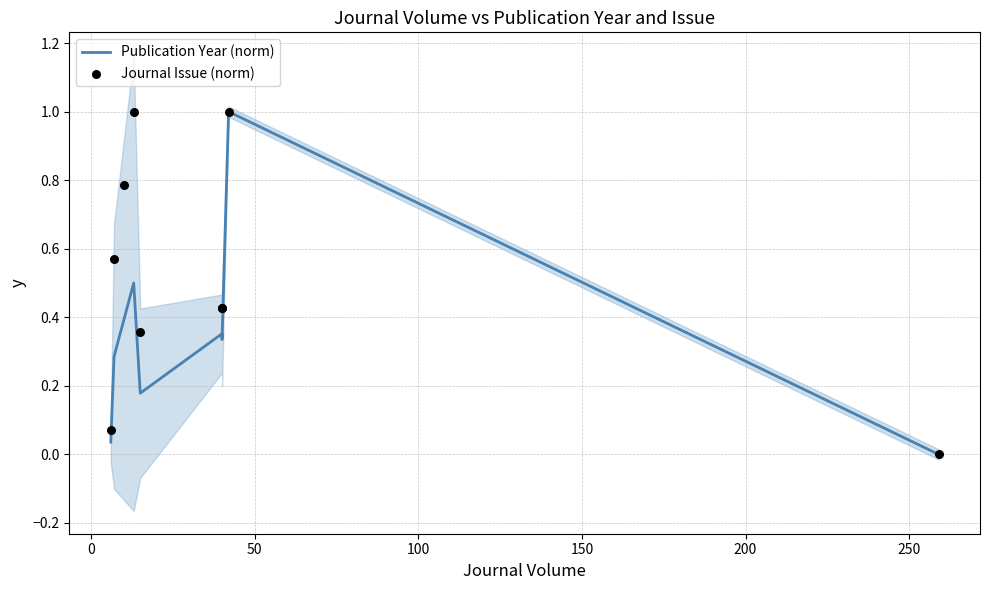

What are all the series names shown in the legend?

Publication Year (norm), Journal Issue (norm)